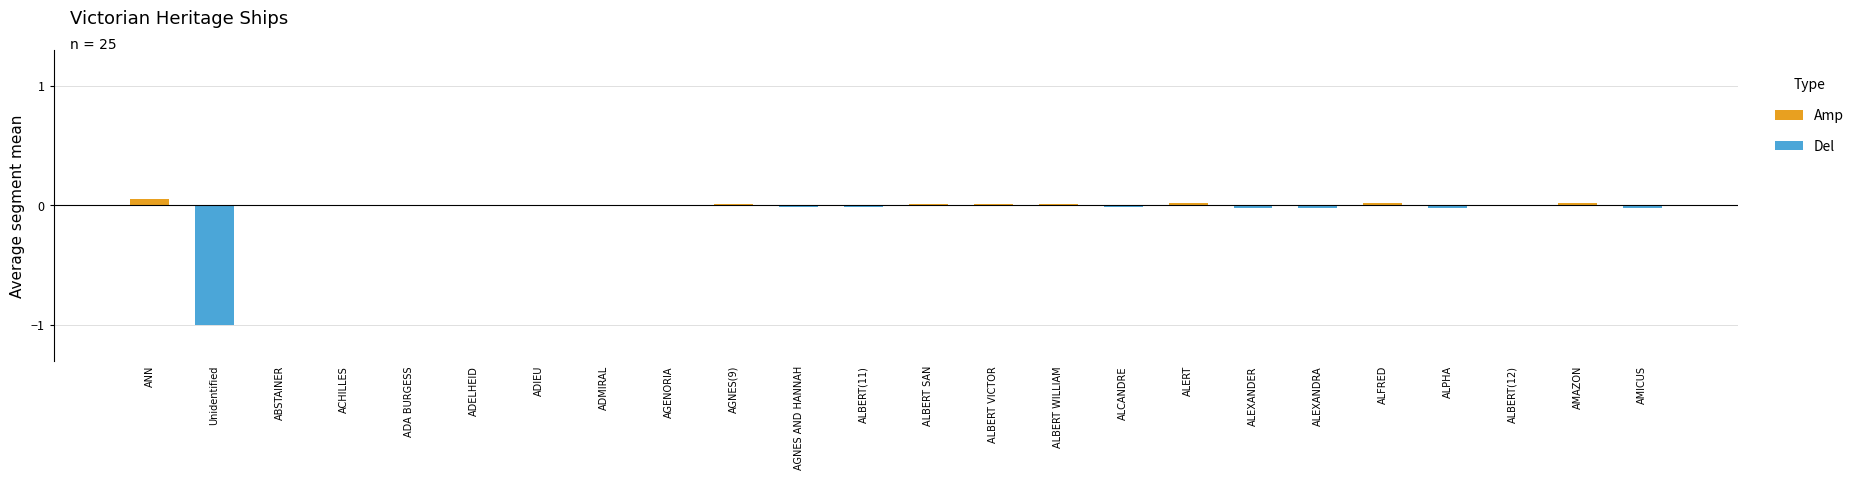

What is the smallest value displayed?

-1.0